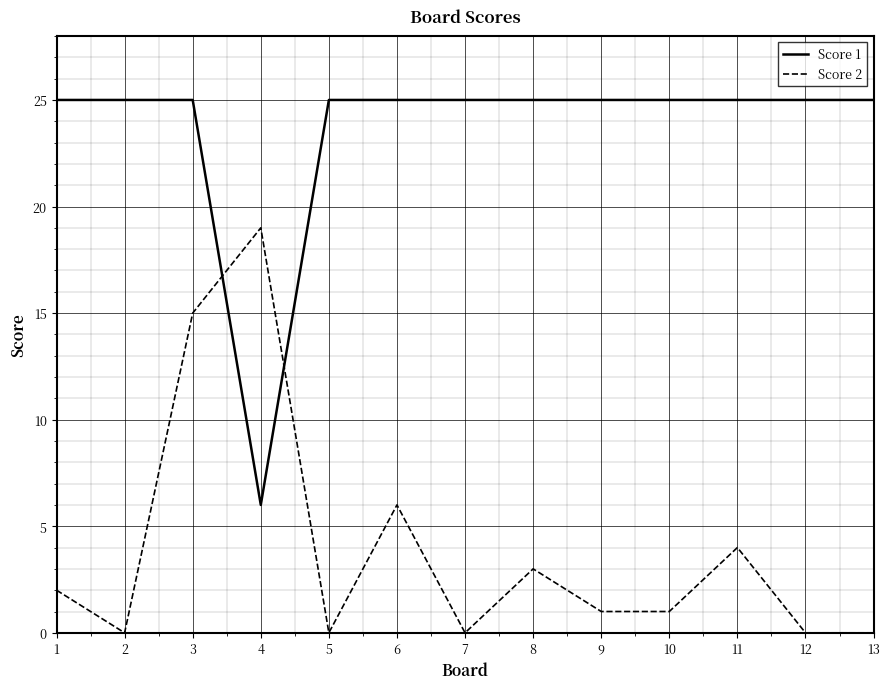

Reading left to right, list all the values displayed in this chart.

Score 1: 25	25	25	6	25	25	25	25	25	25	25	25	25
Score 2: 2	0	15	19	0	6	0	3	1	1	4	0	0